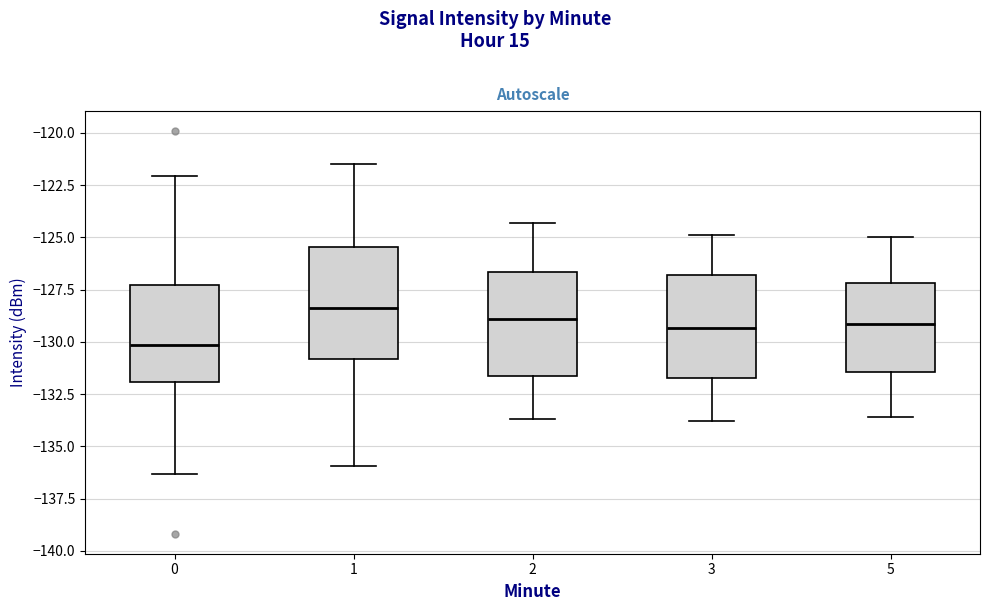

Which box has the lowest median line?

0